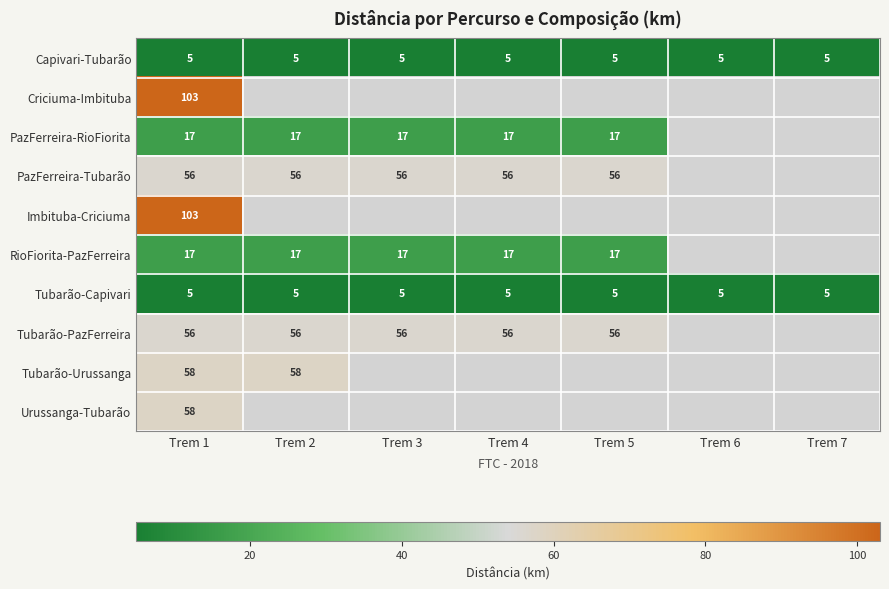

The value of PazFerreira-RioFiorita at Trem 2 is 11. True or false?

False